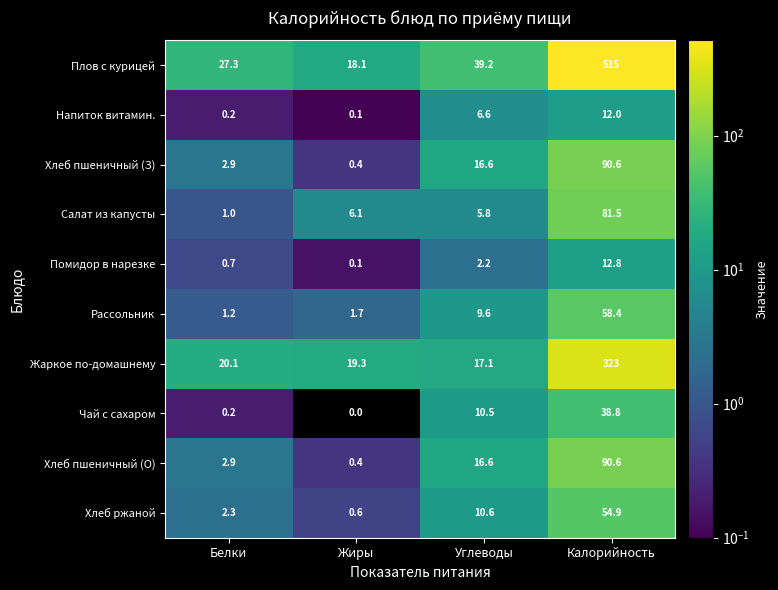

What is the difference between the Салат из капусты values at Жиры and Калорийность?

75.4